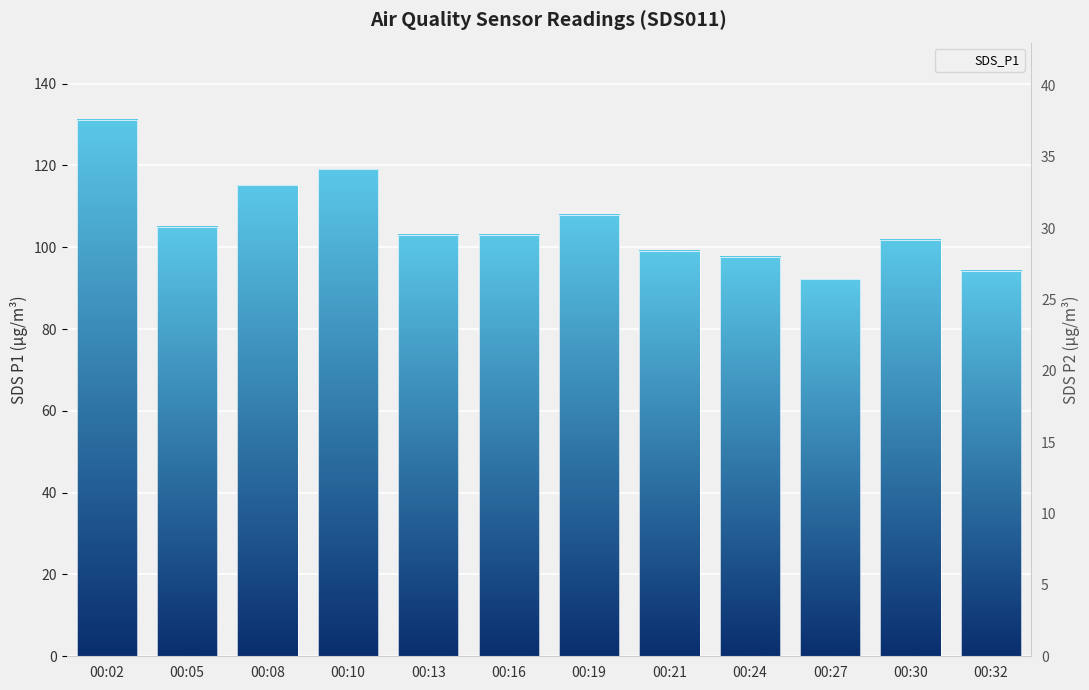

What is the change in value from 00:24 to 00:30?

+4.1